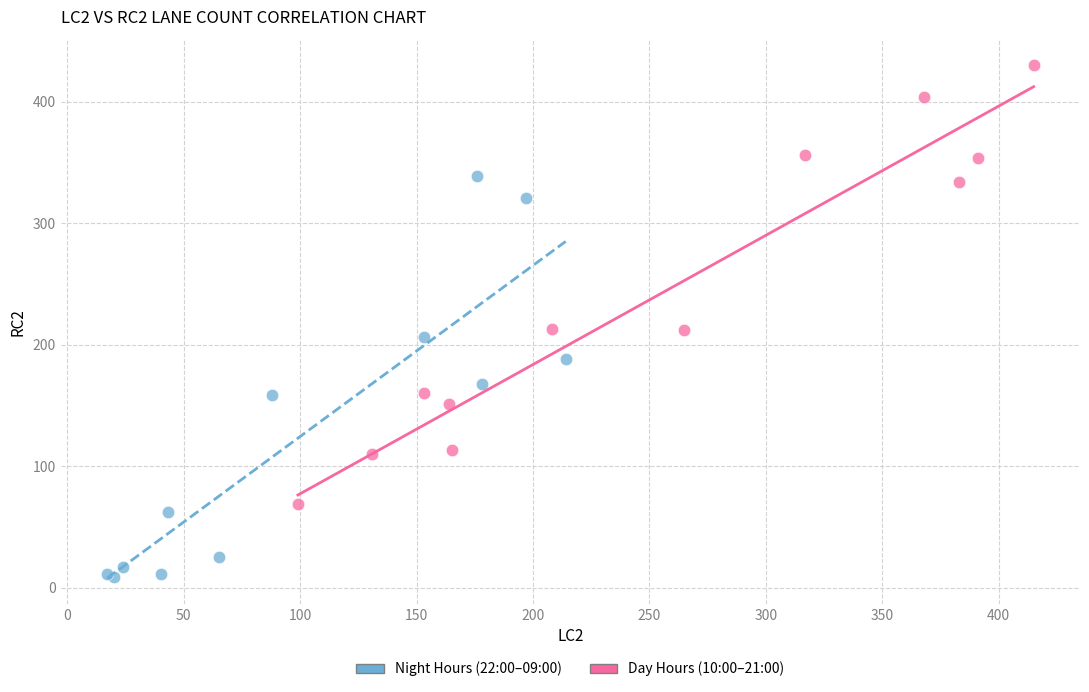

Which series contains the lowest Y value?

Night Hours (22:00–09:00)